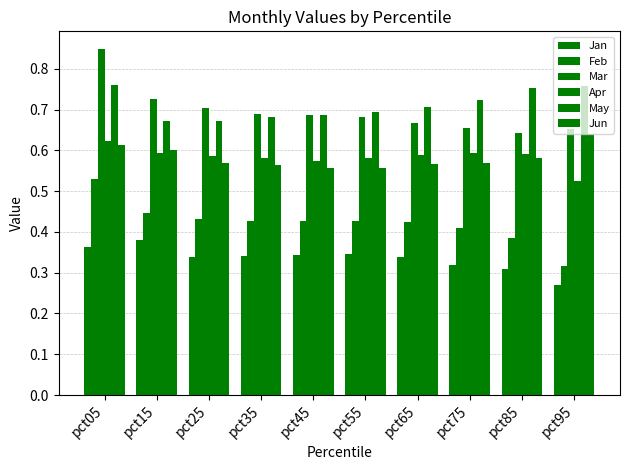

Which series has the largest total across all categories?

May